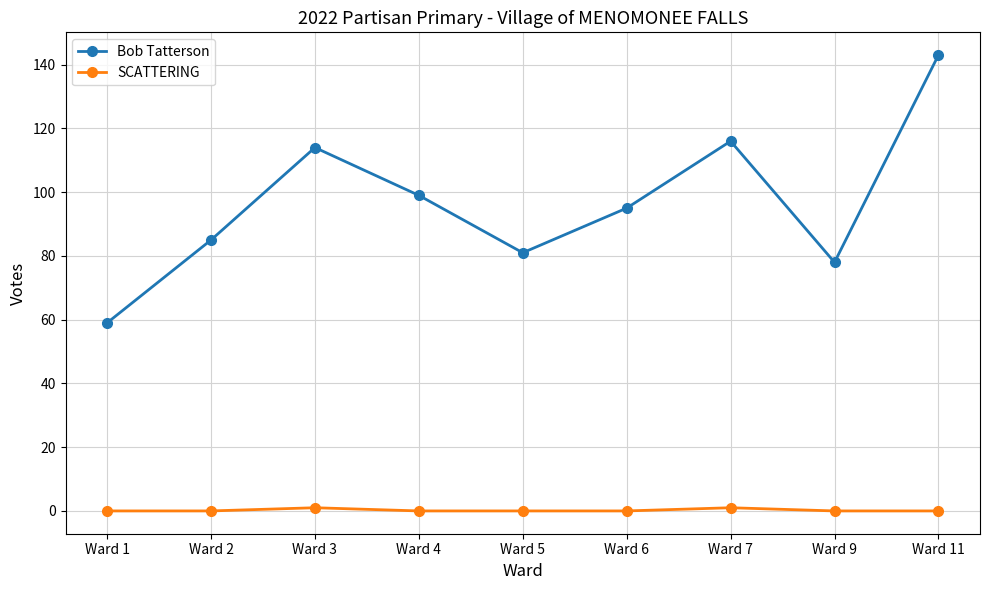

Is it true that Bob Tatterson equals 116 at Ward 7?

True